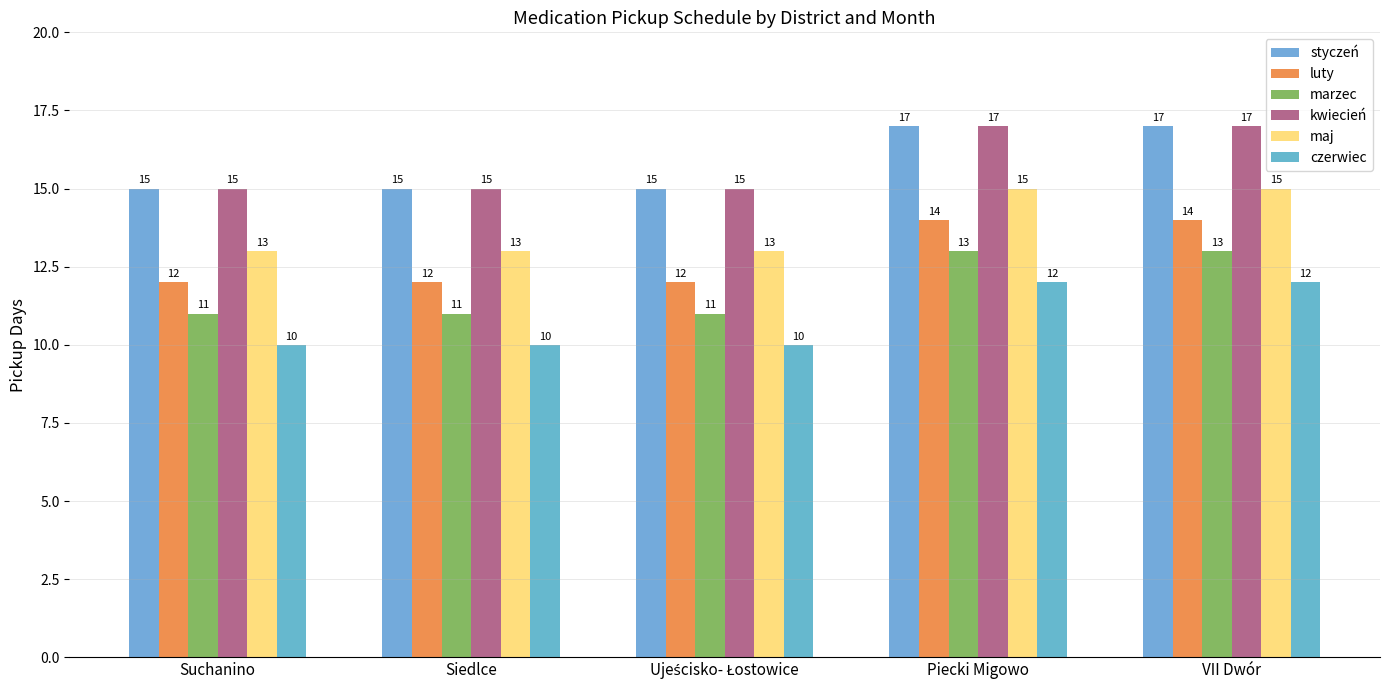

What is the label of the 4th bar from the right?

Siedlce